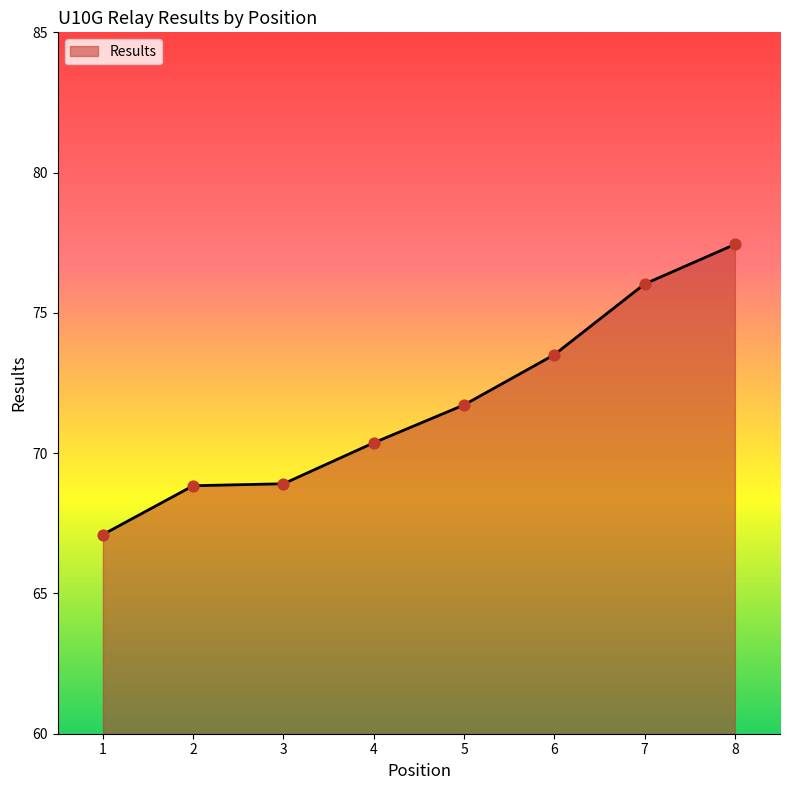

What is the change in value from 3 to 6?

+4.6